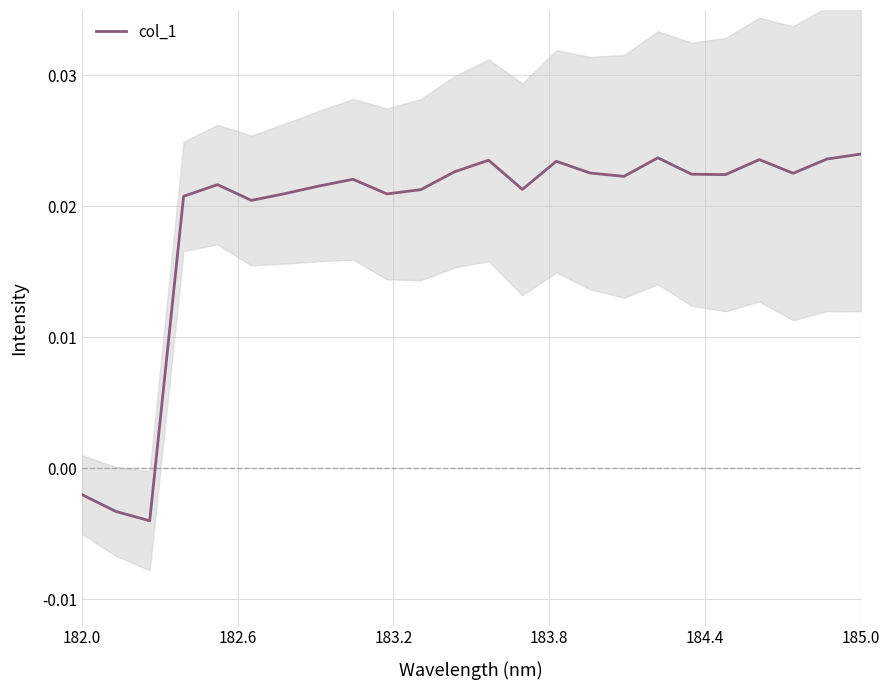

What is the sum of all values?

0.5